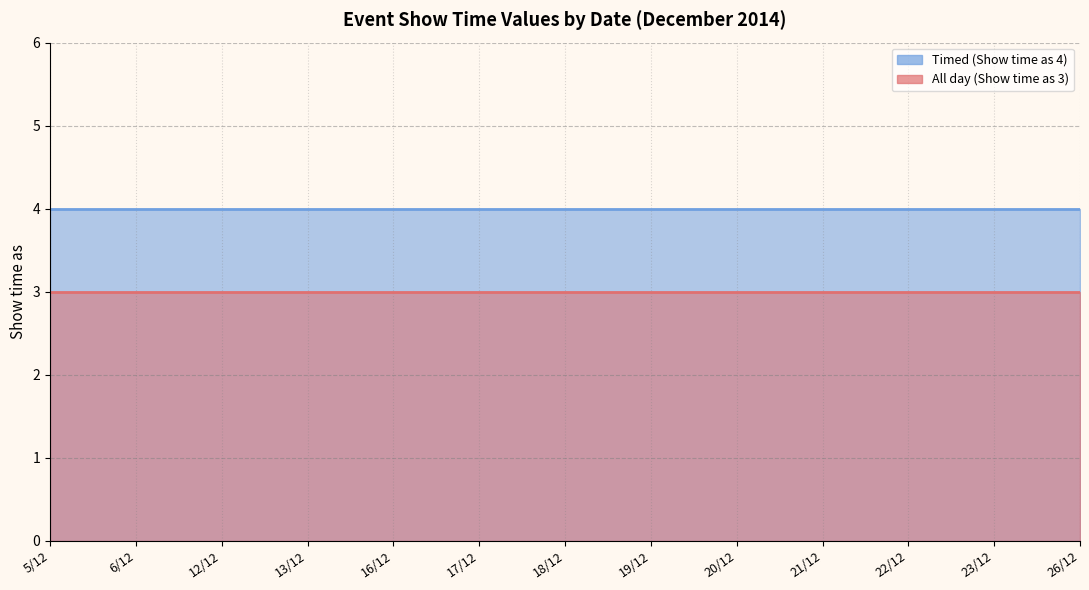

What are all the series names shown in the legend?

All day (Show time as 3), Timed (Show time as 4)